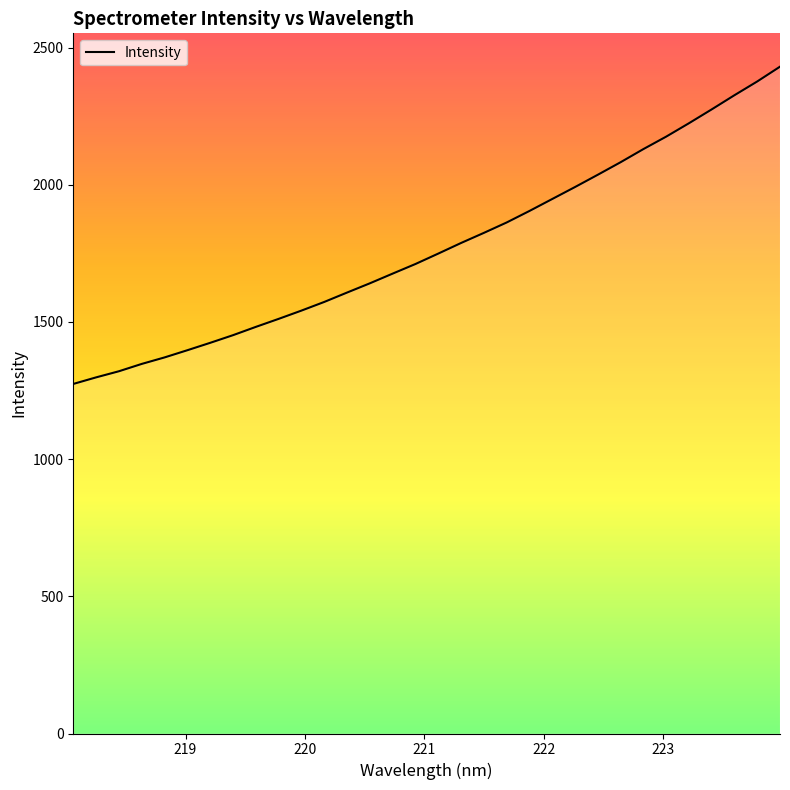

What is the average value?

1773.5